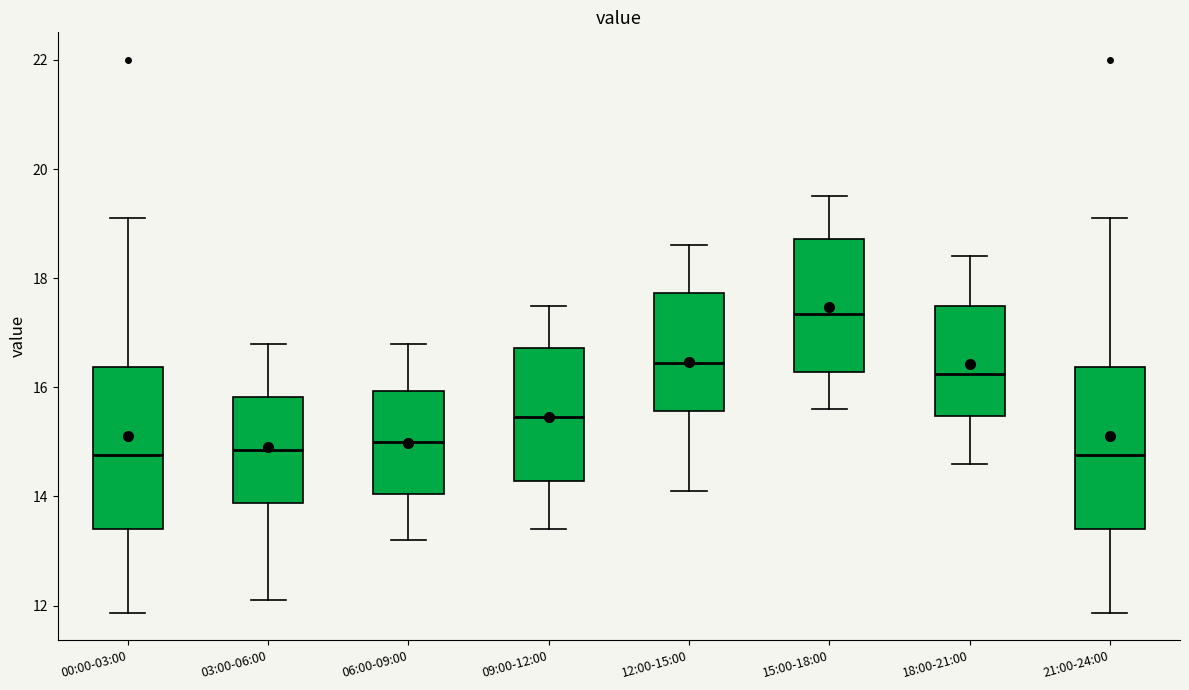

Reading left to right, read every box against the y-axis: the position of its median line, the range the box covers, and the ends of its whiskers. The values are not printed on the chart, so give them approximately, as read against the axis.

00:00-03:00: median 14.8, box 13.4 to 16.4, whiskers 11.8 to 19.2
03:00-06:00: median 14.8, box 13.8 to 15.8, whiskers 12.2 to 16.8
06:00-09:00: median 15.0, box 14.0 to 16.0, whiskers 13.2 to 16.8
09:00-12:00: median 15.4, box 14.2 to 16.8, whiskers 13.4 to 17.6
12:00-15:00: median 16.4, box 15.6 to 17.8, whiskers 14.2 to 18.6
15:00-18:00: median 17.4, box 16.2 to 18.8, whiskers 15.6 to 19.6
18:00-21:00: median 16.2, box 15.4 to 17.6, whiskers 14.6 to 18.4
21:00-24:00: median 14.8, box 13.4 to 16.4, whiskers 11.8 to 19.2